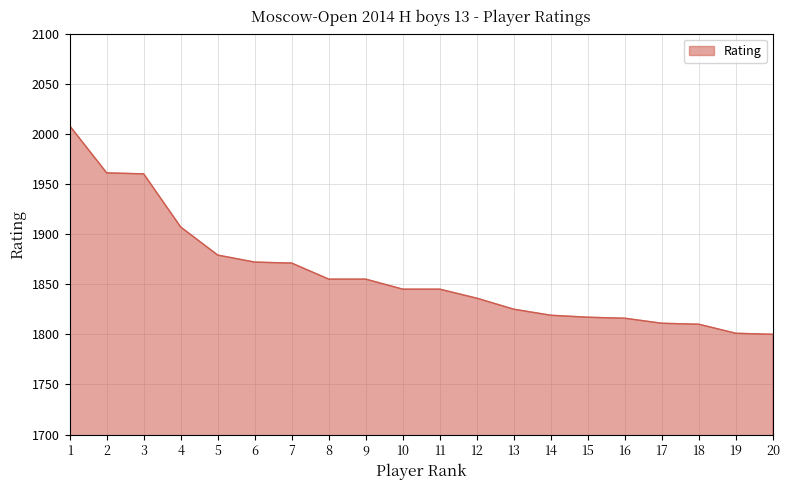

What is the minimum value shown in the chart?

1800